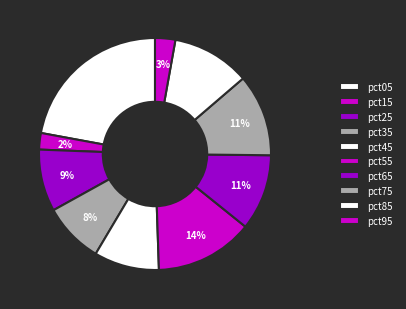

To the nearest percent, what is the difference between the largest and smallest slice percentages?

20%